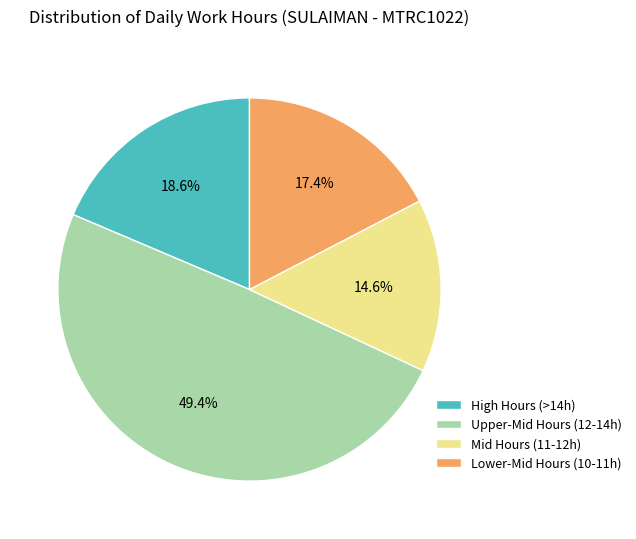

Count the number of slices in the pie.

4